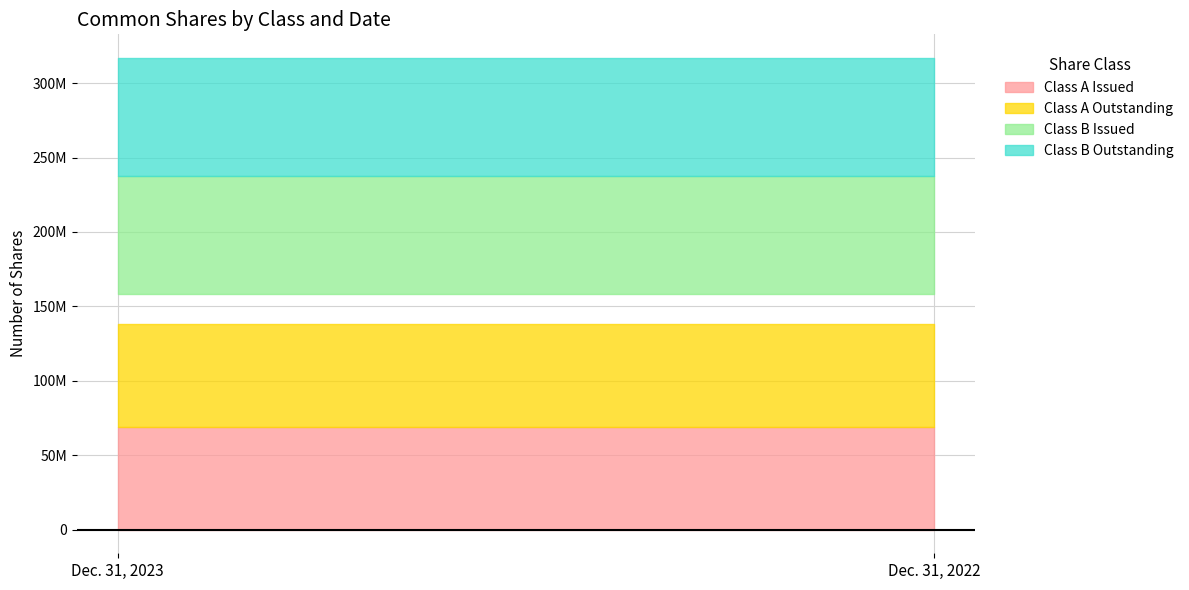

How many data points does each series have?

2